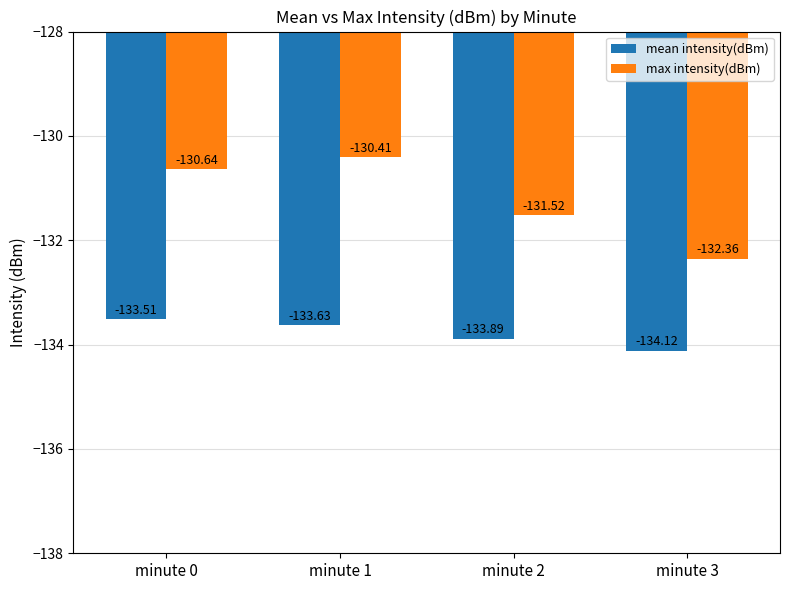

What is the total value across all series at minute 1?

-264.0